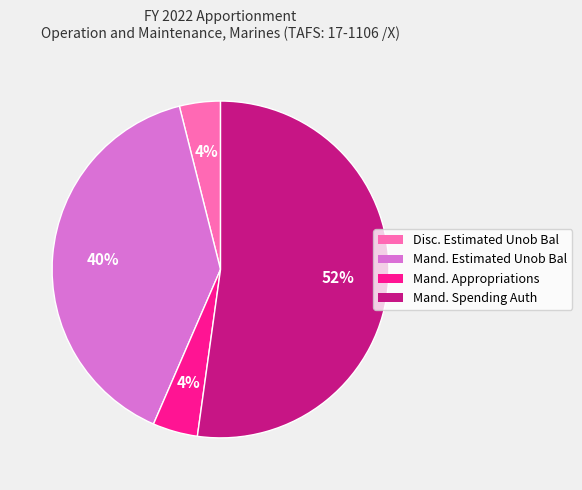

Do Disc. Estimated Unob Bal and Mand. Spending Auth together represent more than half of the pie?

Yes